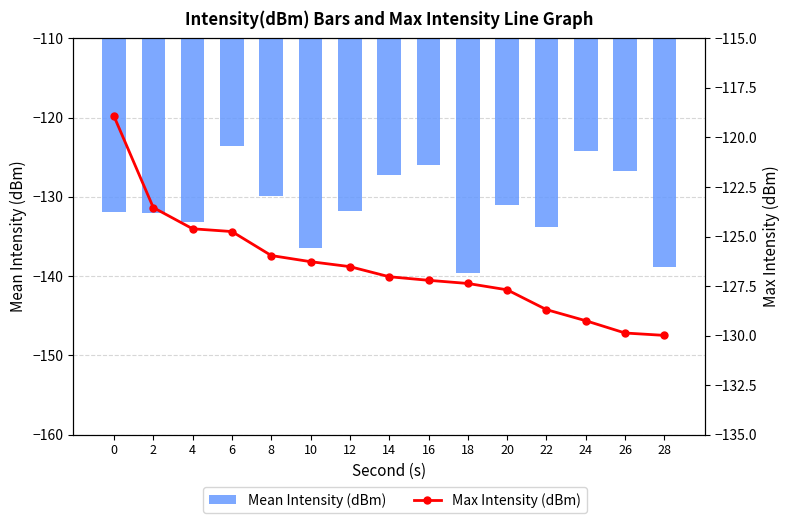

What is the greatest value displayed?

-118.9